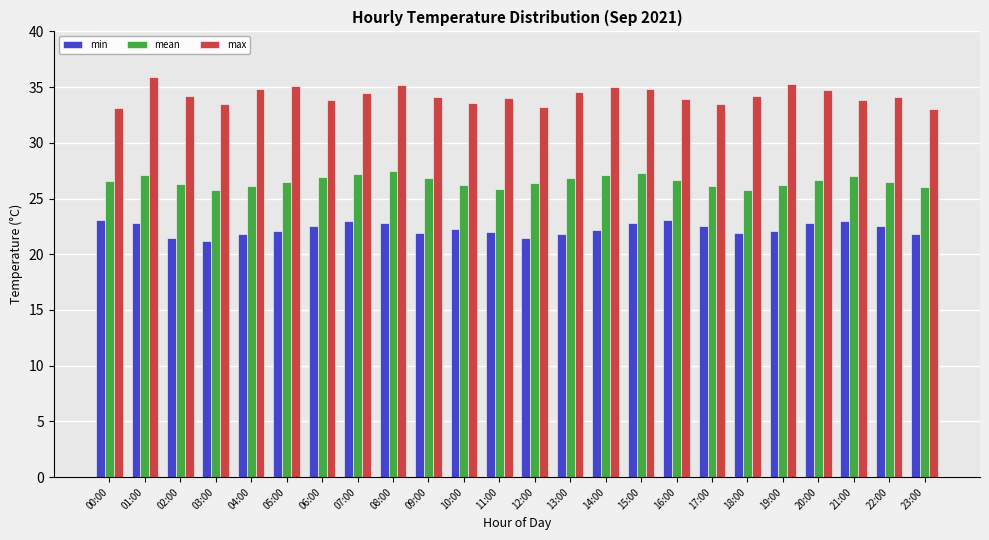

What is the approximate value of min at 11:00?

22.0